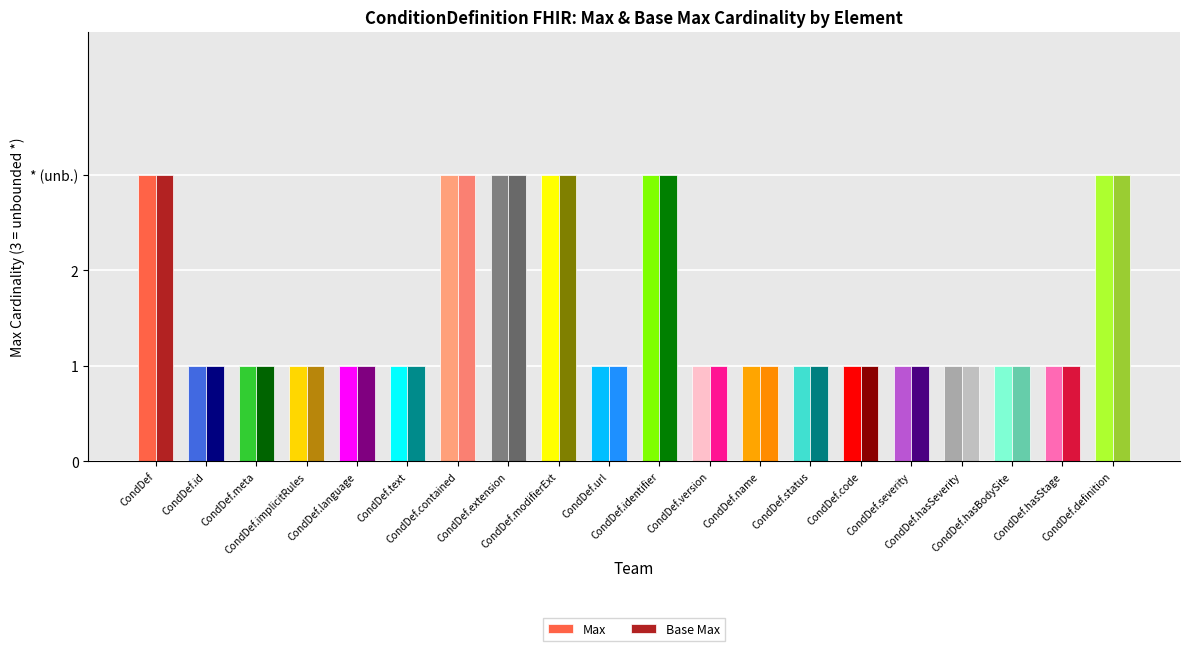

What is the approximate value of Max at CondDef.version?

1